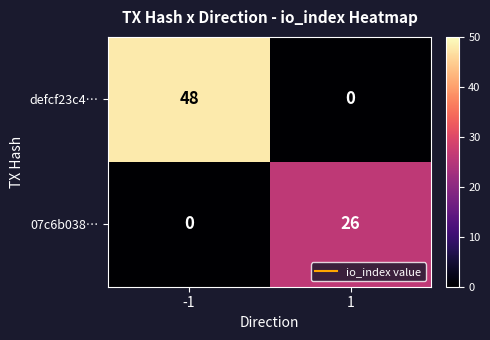

What is the difference between the maximum and minimum values in the 07c6b038… series?

26